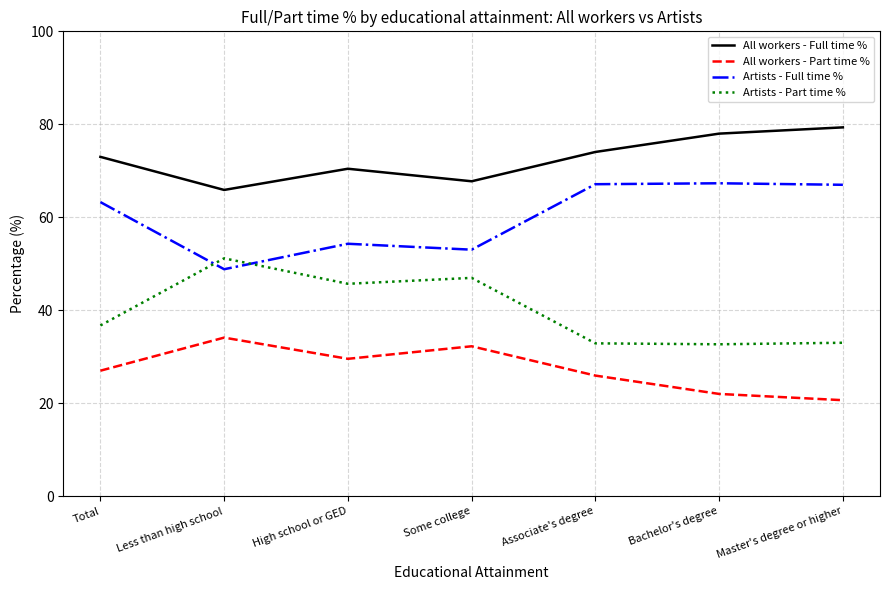

How many lines are shown in the chart?

4